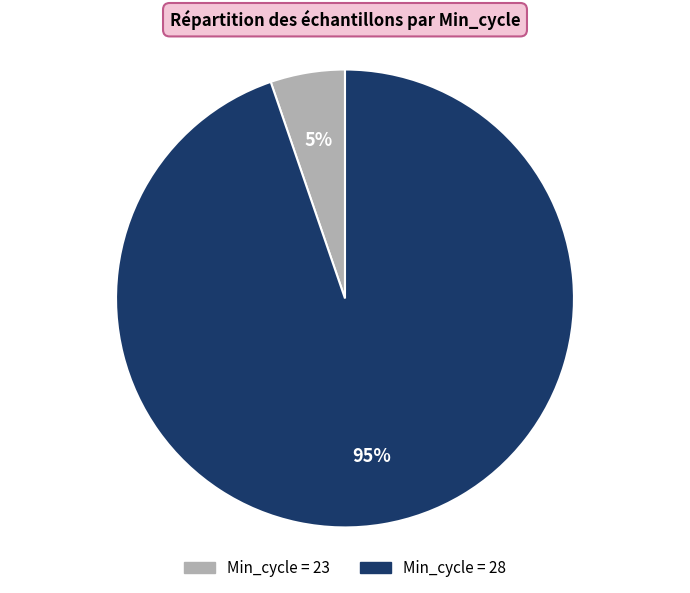

To the nearest percent, what is the average slice percentage?

50%